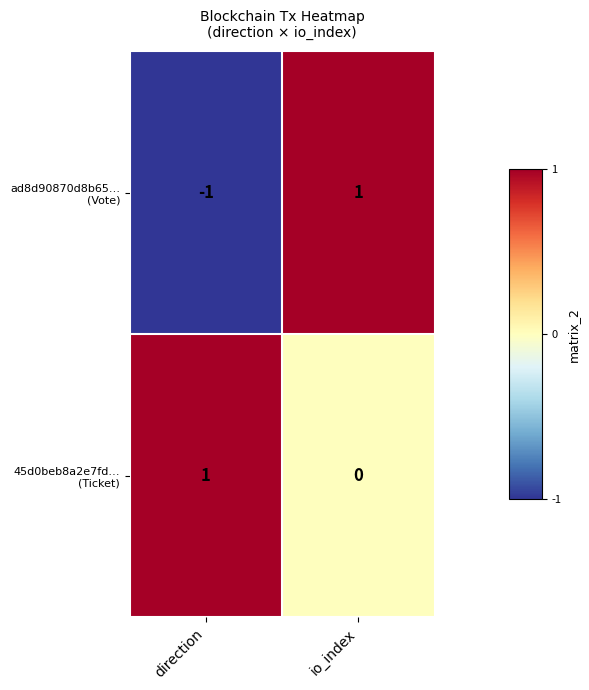

At which category is the sum across all series the highest?

io_index